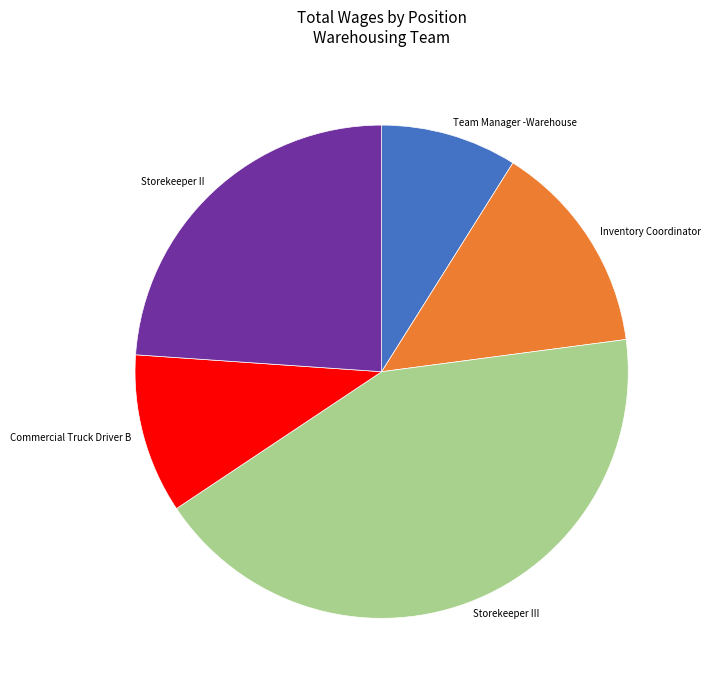

Which category has the biggest portion of the pie?

Storekeeper III